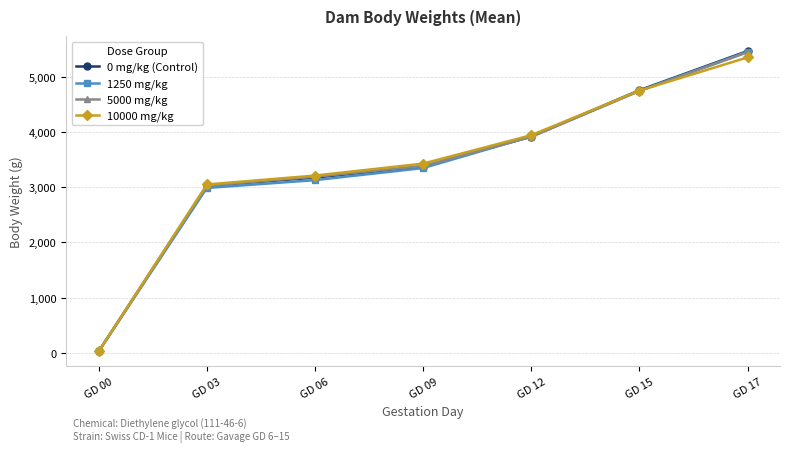

How many data points in 5000 mg/kg are less than 3384?

3